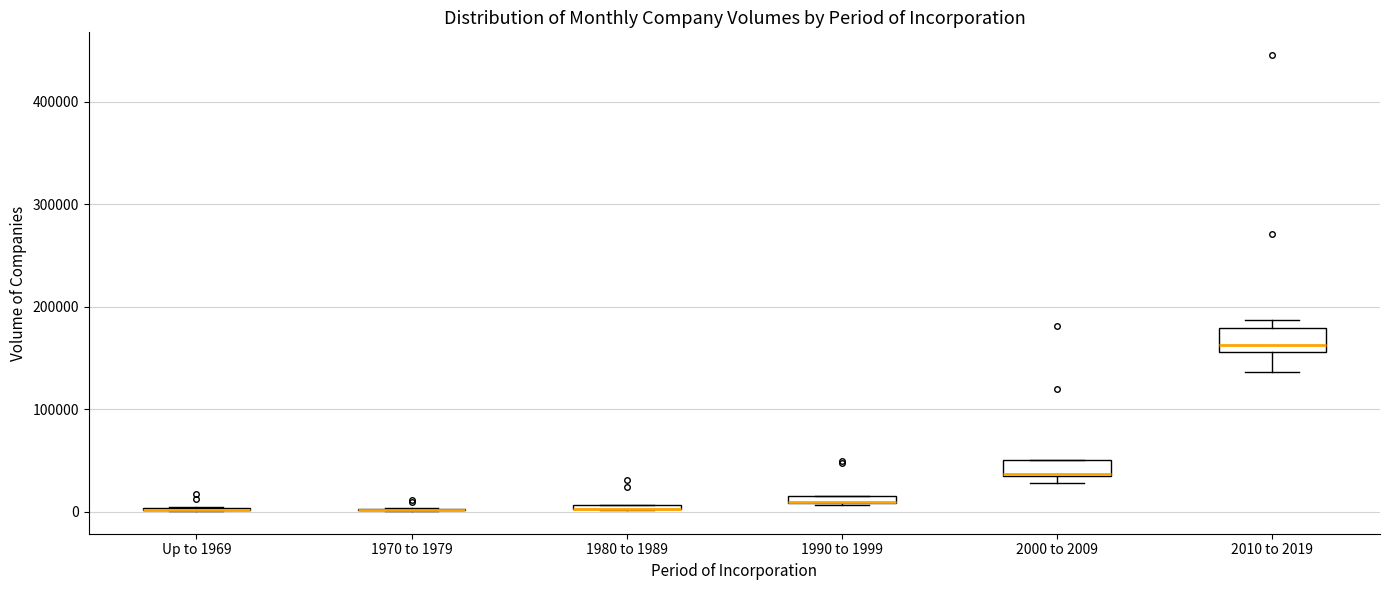

Where is the upper edge of the box for 1980 to 1989 on the y-axis? The values are not printed on the chart, so give them approximately, as read against the axis.

10000